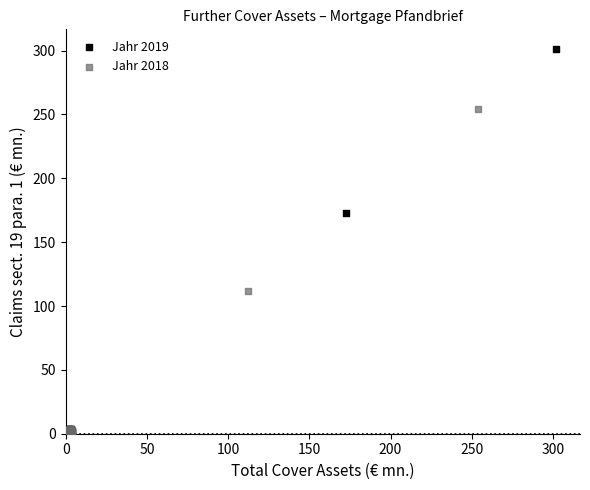

Which series has the widest spread of Y values?

Jahr 2019